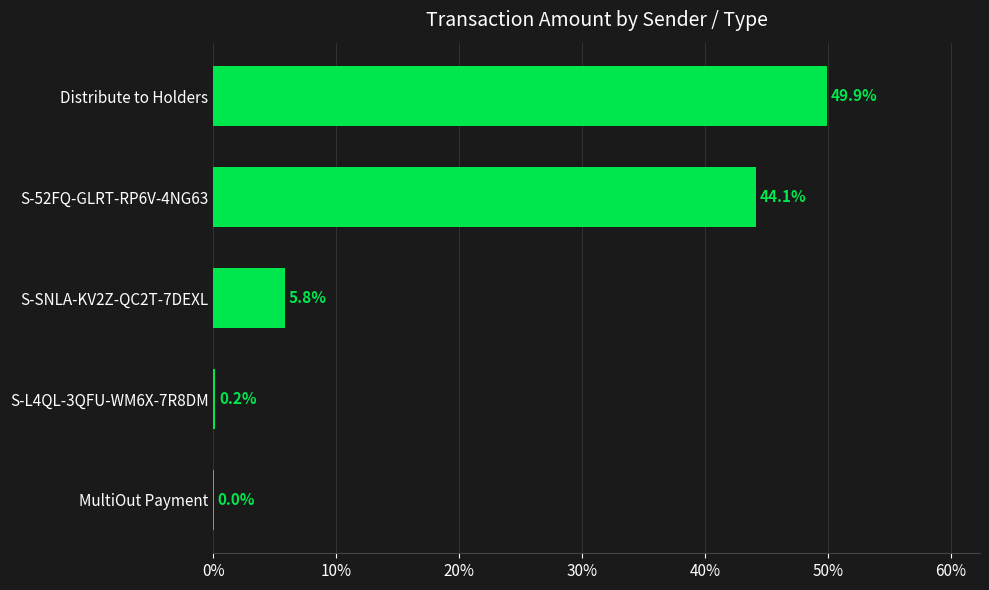

The value at Distribute to Holders is 19.3. True or false?

False